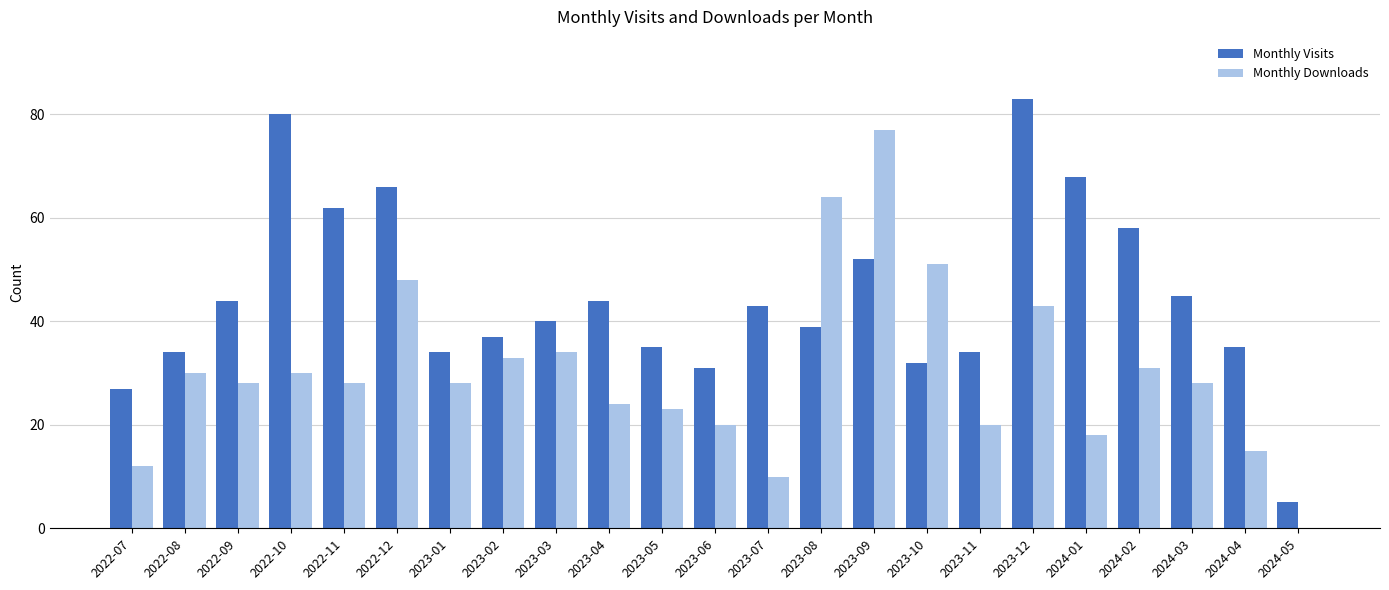

What is the maximum value for Monthly Visits?

83